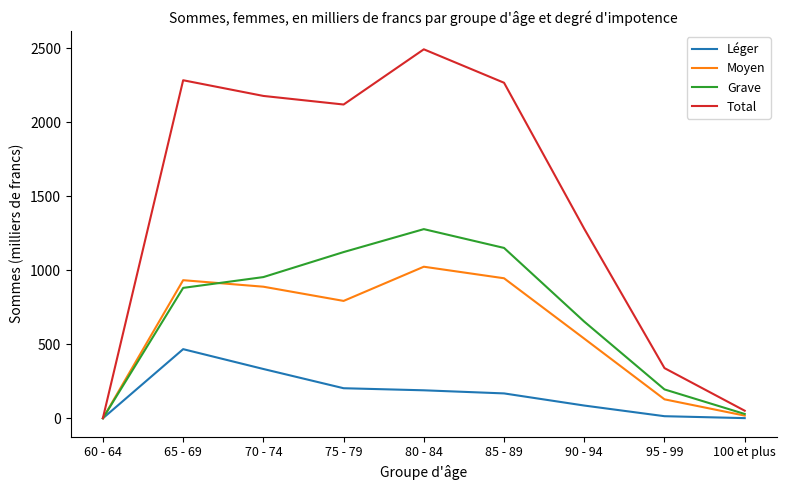

Rank the series by their maximum value, from highest to lowest.

Total, Grave, Moyen, Léger